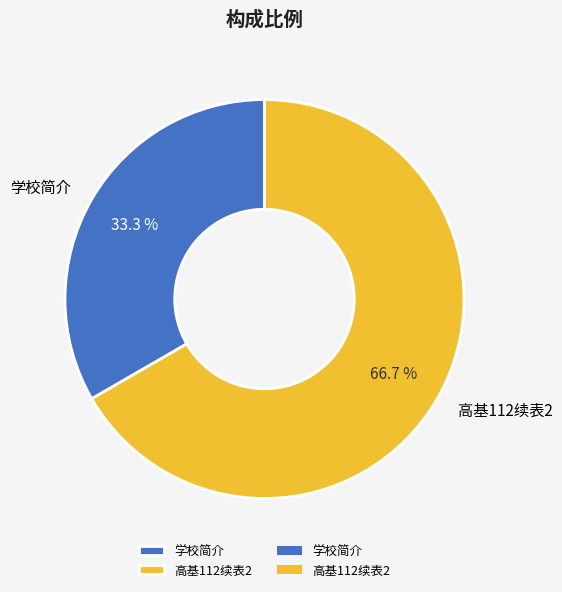

What percentage do 高基112续表2 and 学校简介 together represent?

100.0%